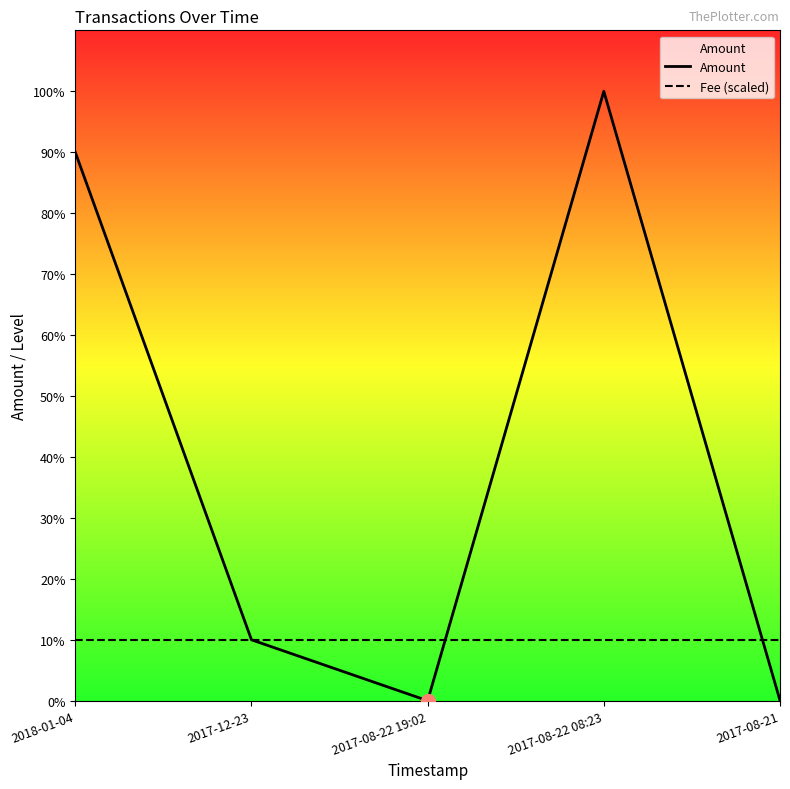

Rank the series by their average value, from highest to lowest.

Amount, Fee (scaled)